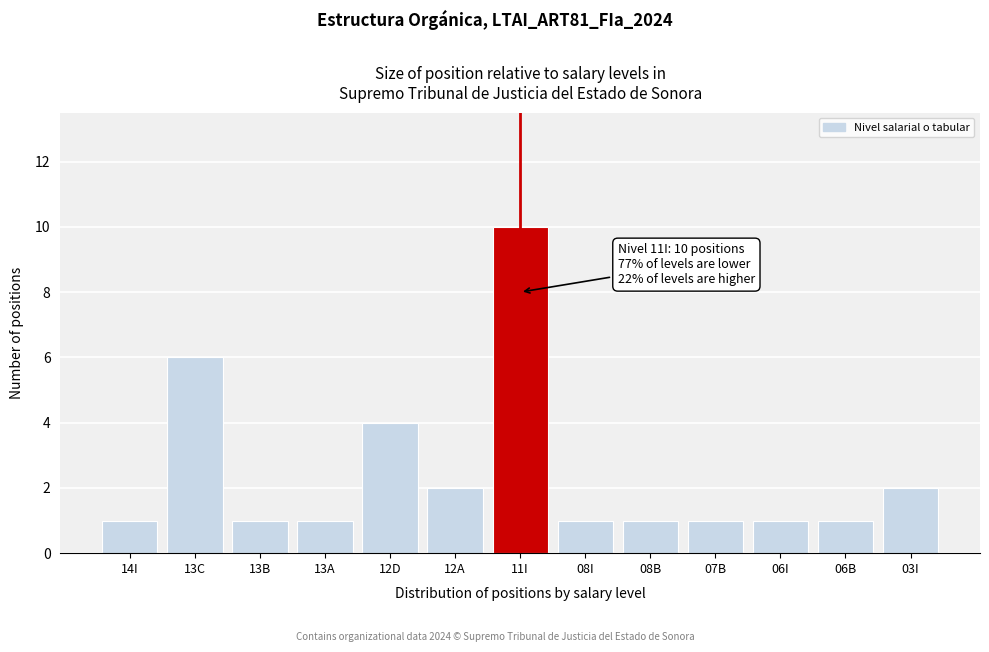

Reading right to left, extract all data points from this chart.

2	1	1	1	1	1	10	2	4	1	1	6	1